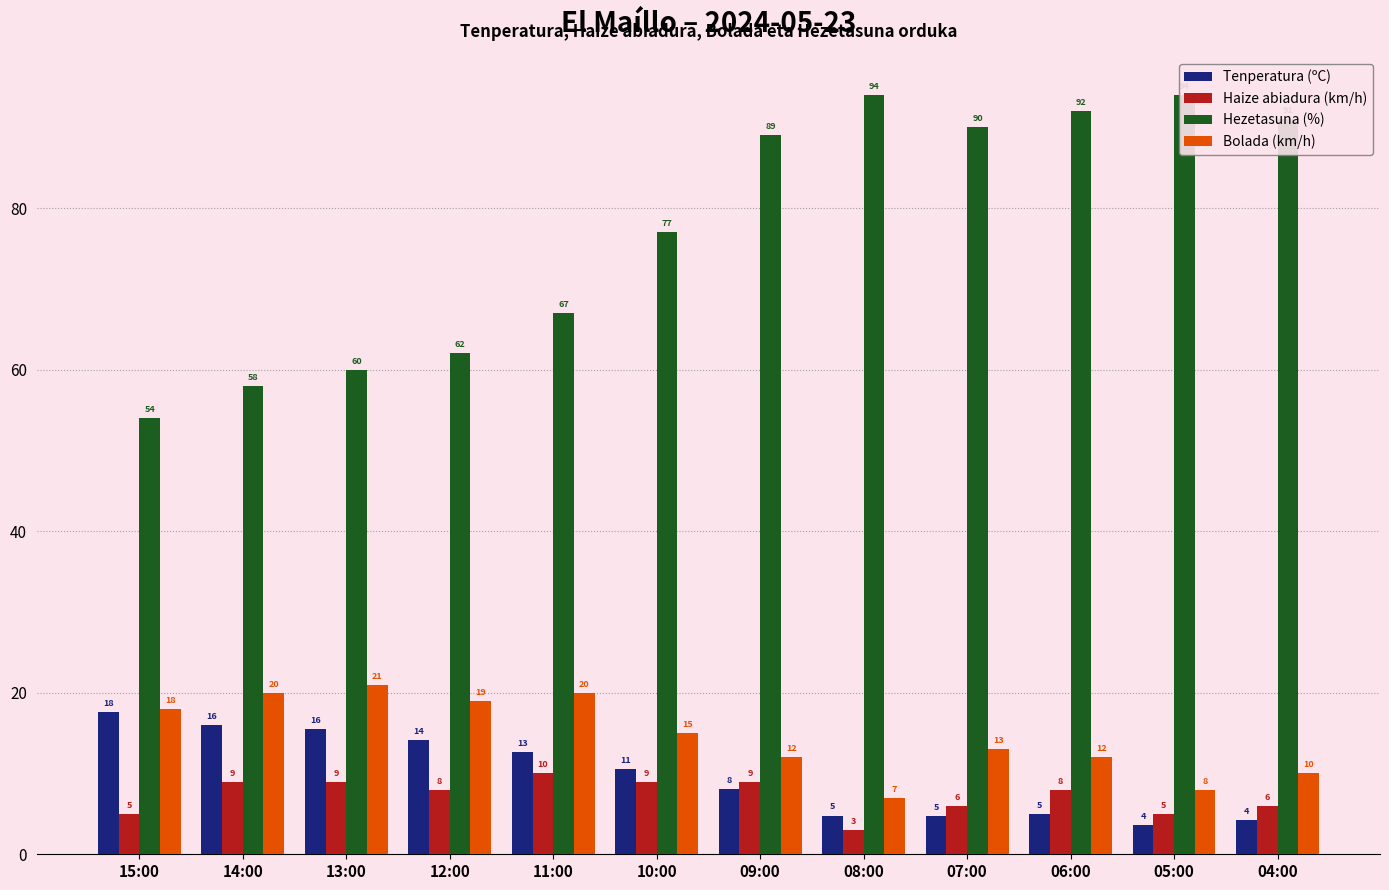

Where does the Tenperatura (ºC) series first go above 10?

15:00